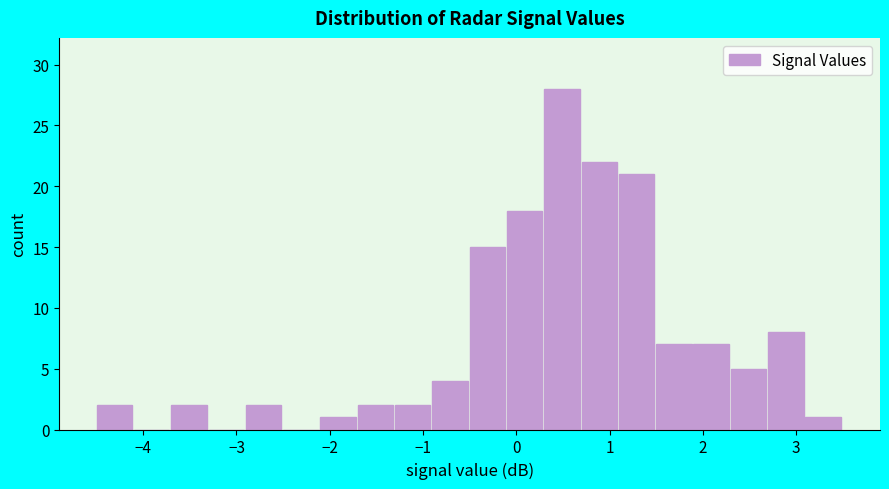

What is the height of the bar covering 3.1 to 3.5 on the x-axis? The values are not printed on the chart, so give them approximately, as read against the axis.

1